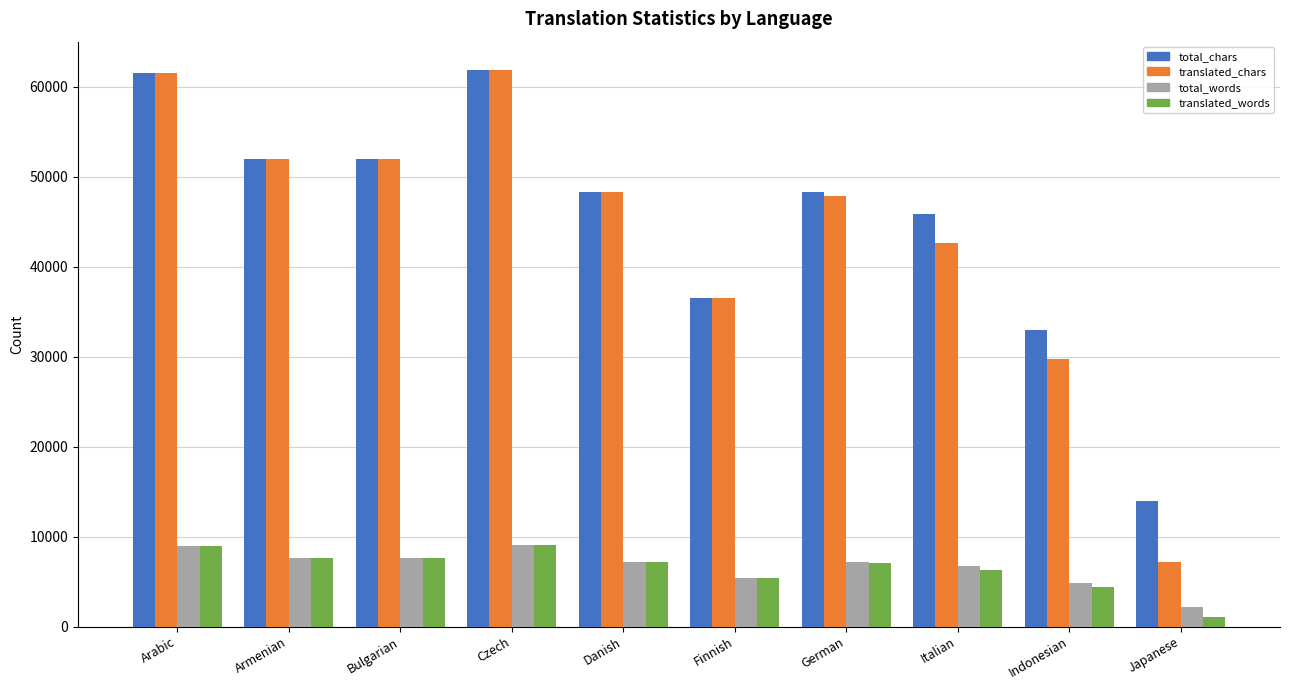

Where is translated_chars nearest to the value 34529?

Finnish